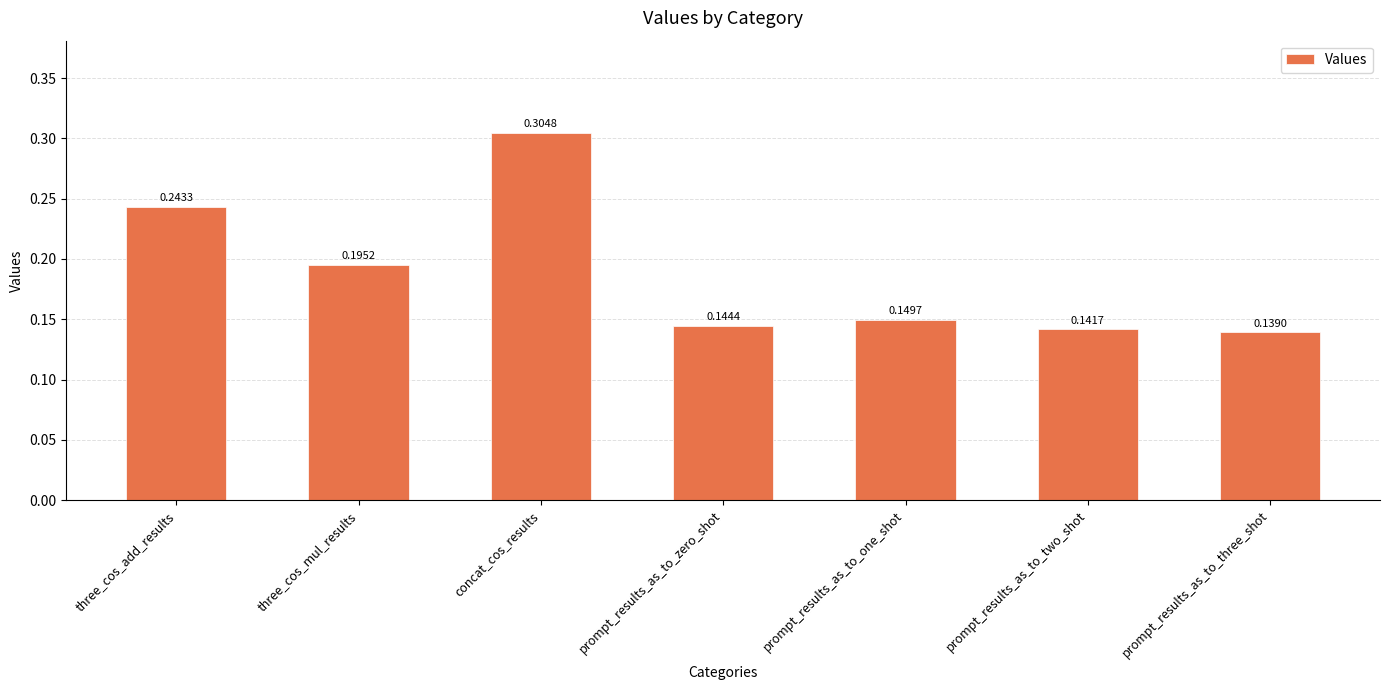

How many bars are there in total?

7